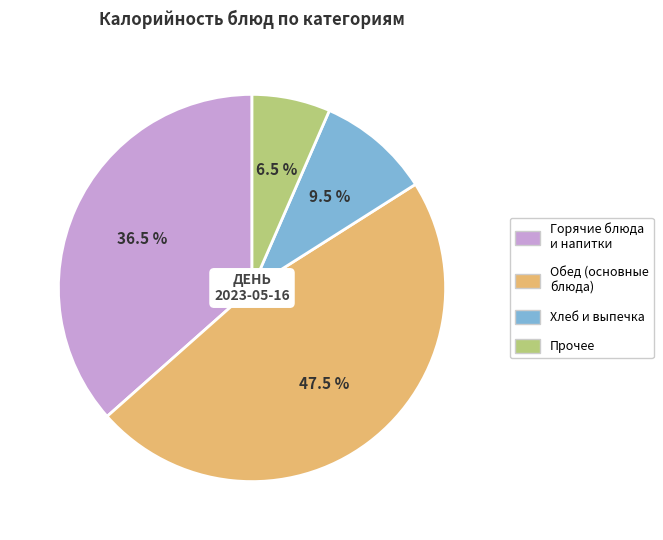

Rank the categories by value from highest to lowest.

Обед (основные блюда), Горячие блюда и напитки, Хлеб и выпечка, Прочее